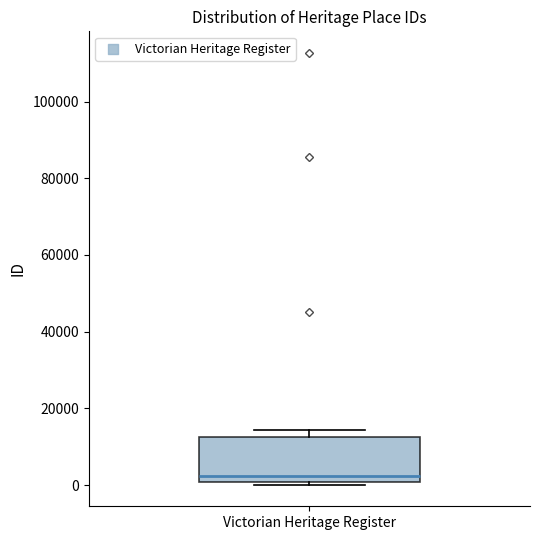

Where does the median line of the box for Victorian Heritage Register sit on the y-axis? The values are not printed on the chart, so give them approximately, as read against the axis.

2000